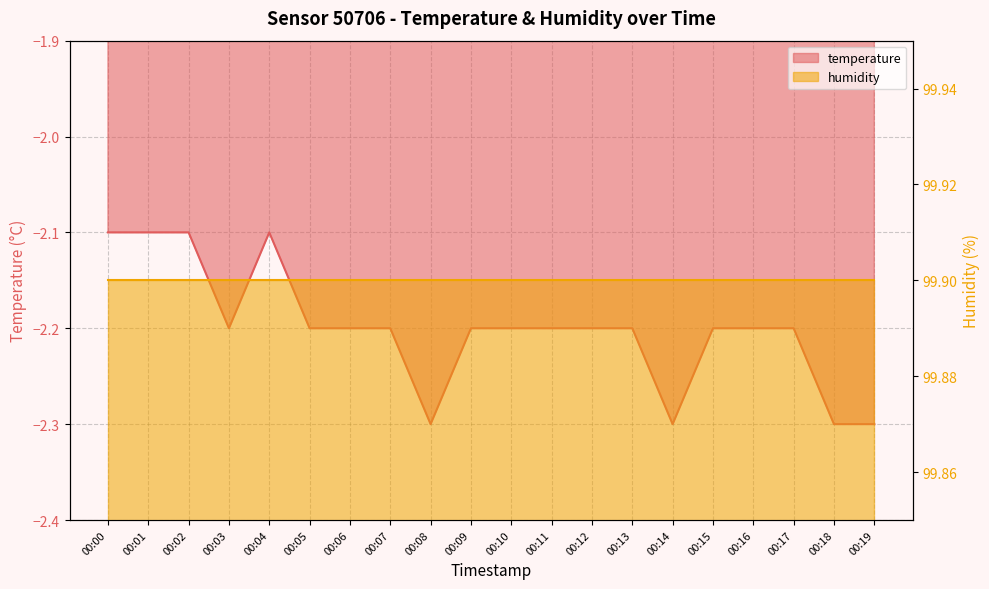

What value does the data have at 00:06?

-2.2